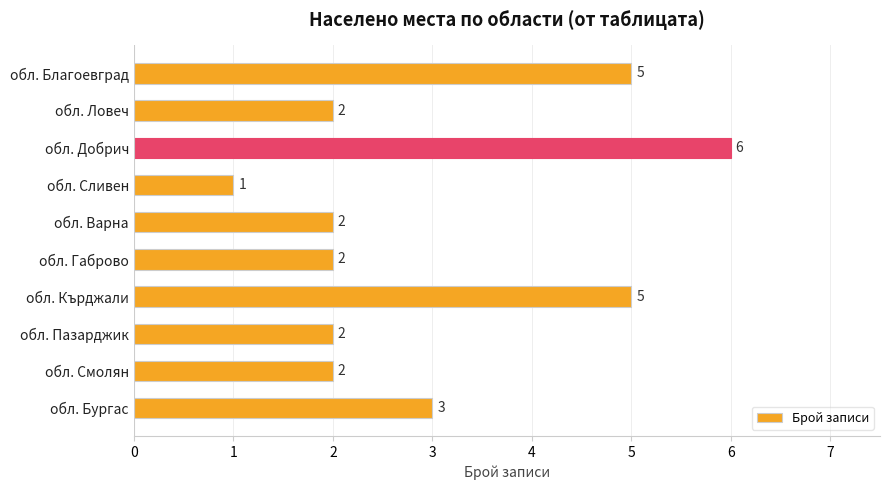

How many bars are there in total?

10